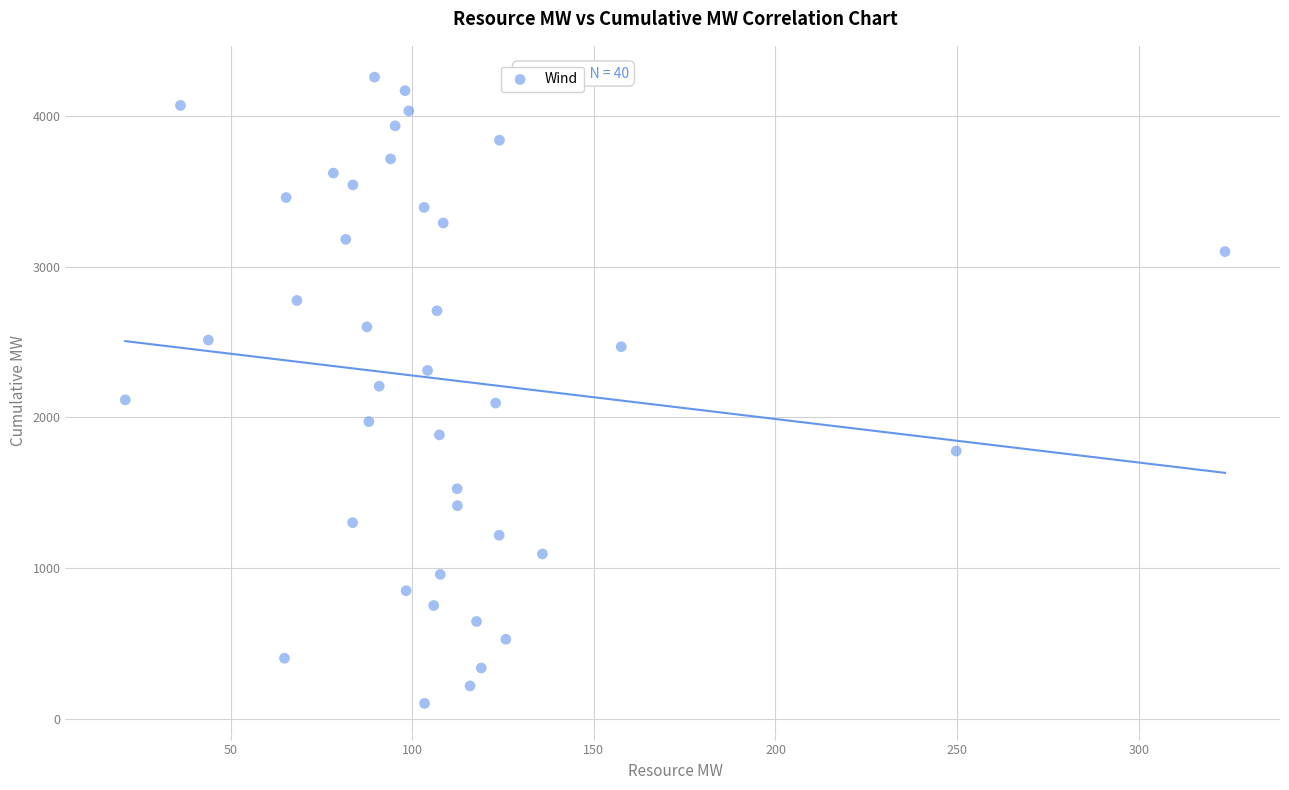

What is the range of X values (max minus min)?

302.8